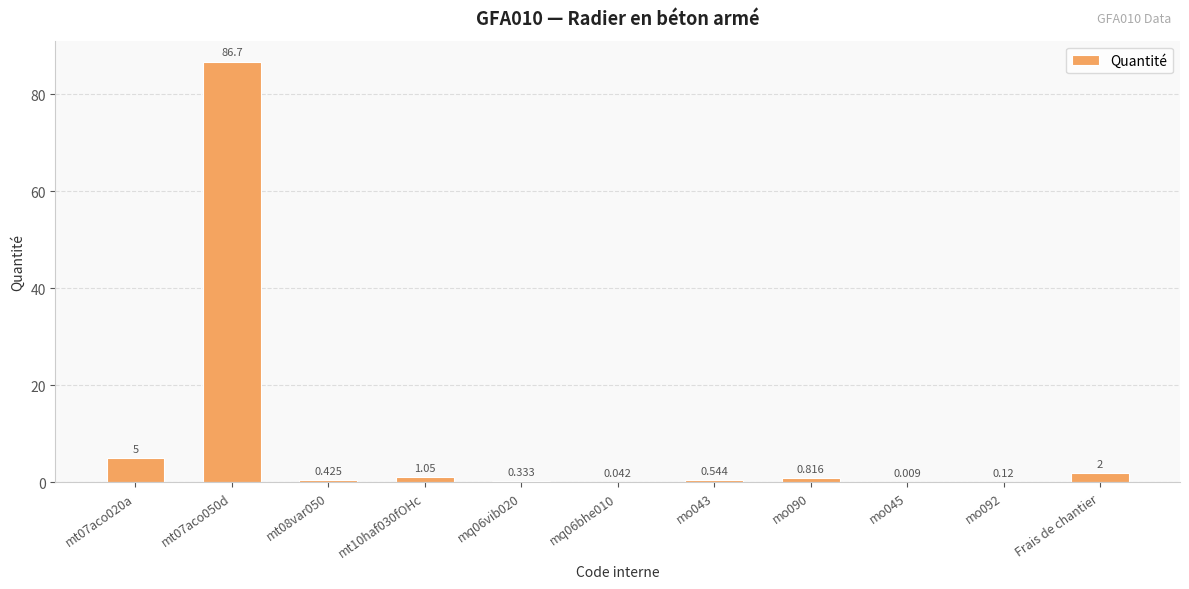

Which has a higher value, Frais de chantier or mt08var050?

Frais de chantier